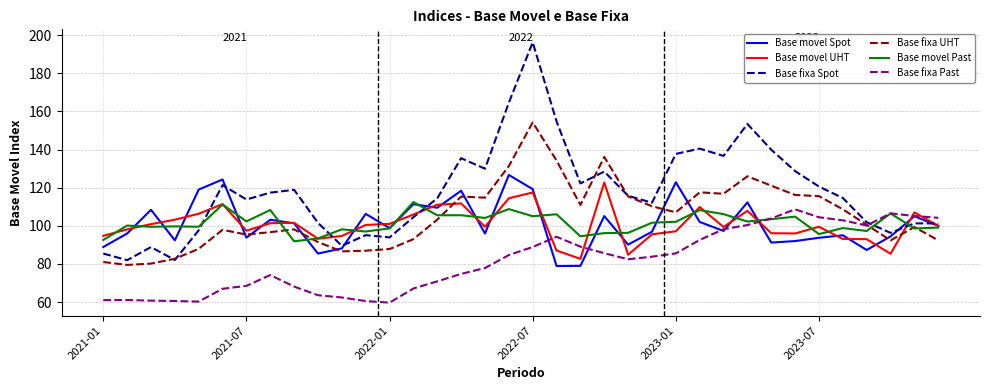

What are all the series names shown in the legend?

Base movel Spot, Base movel UHT, Base fixa Spot, Base fixa UHT, Base movel Past, Base fixa Past